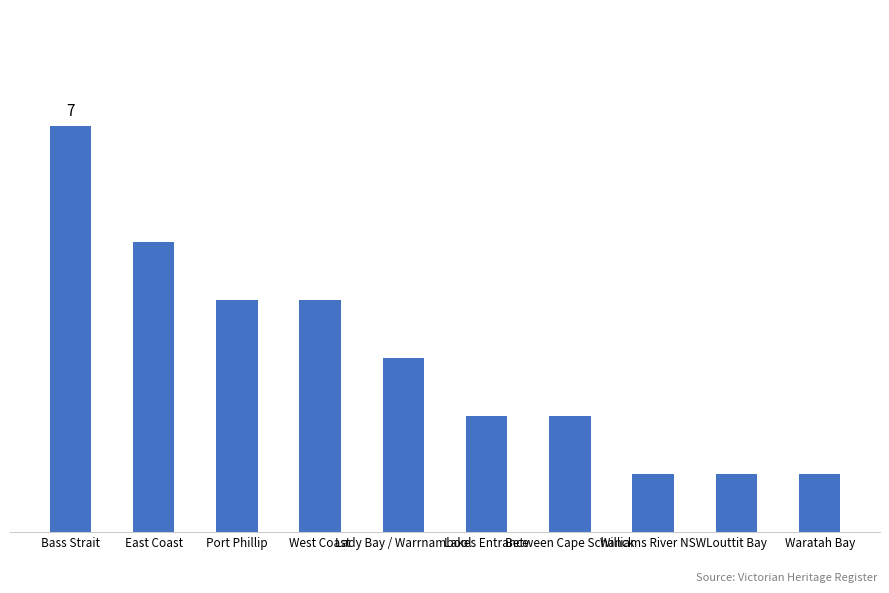

Reading right to left, what are all the values shown in this chart?

Waratah Bay=1	Louttit Bay=1	Williams River NSW=1	Between Cape Schanck=2	Lakes Entrance=2	Lady Bay / Warrnambool=3	West Coast=4	Port Phillip=4	East Coast=5	Bass Strait=7